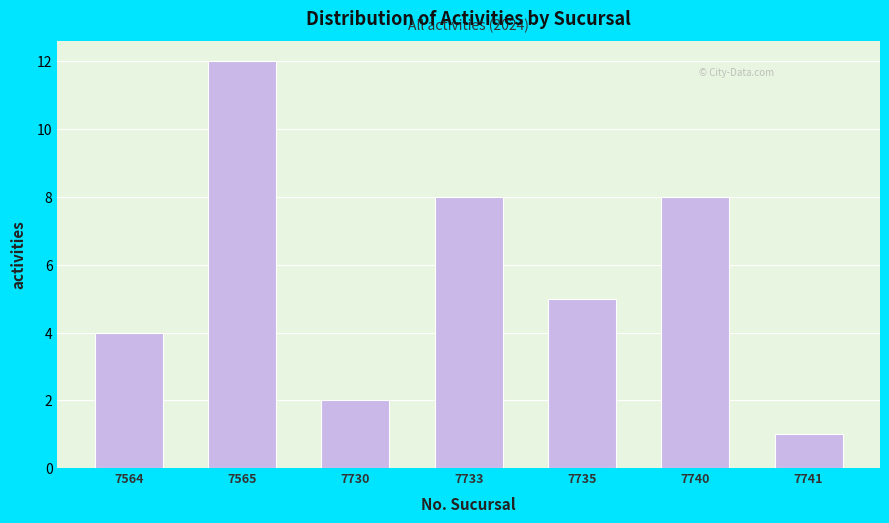

Reading left to right, extract all data points from this chart.

7564=4	7565=12	7730=2	7733=8	7735=5	7740=8	7741=1